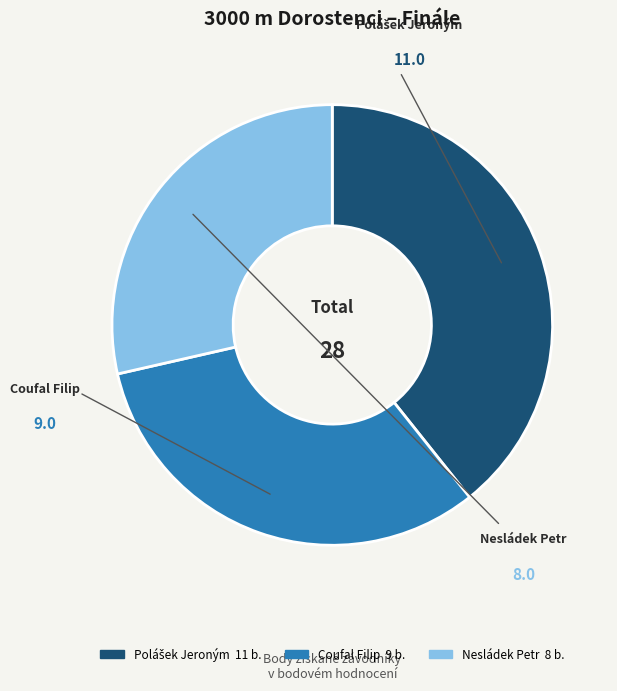

What is the ratio of the value at Polášek Jeroným to the value at Coufal Filip?

1.2